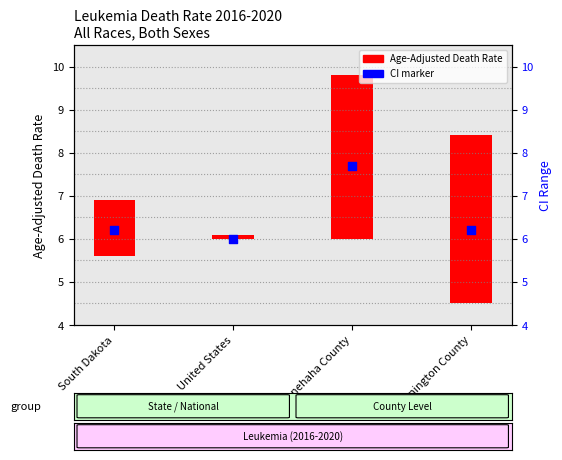

What is the change in value from United States to Pennington County?

+0.2